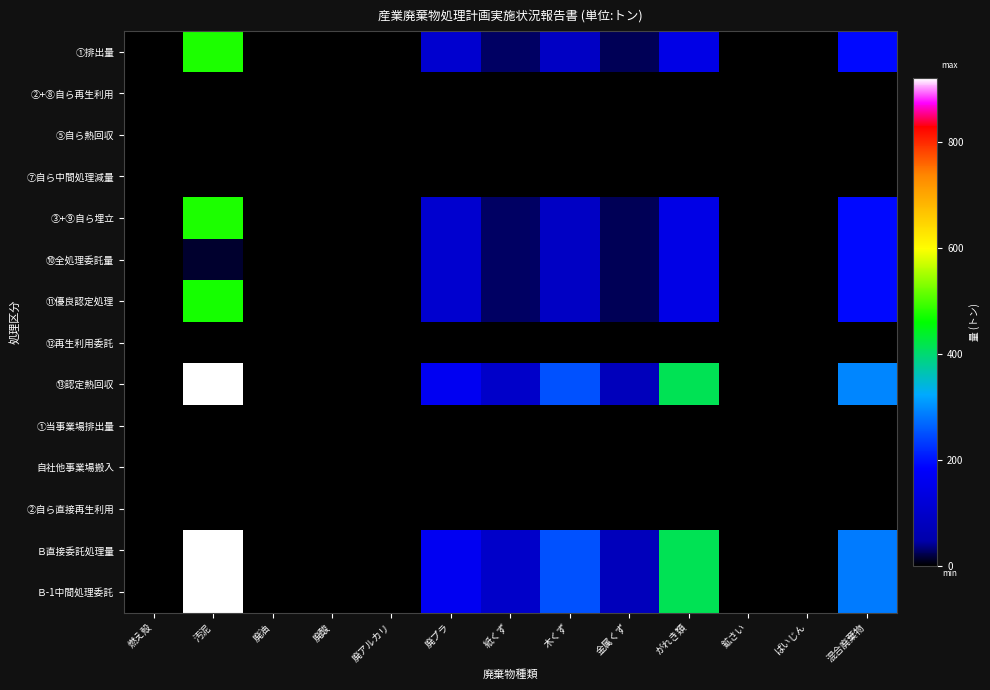

Between 鉱さい and 廃プラ, which is larger?

廃プラ